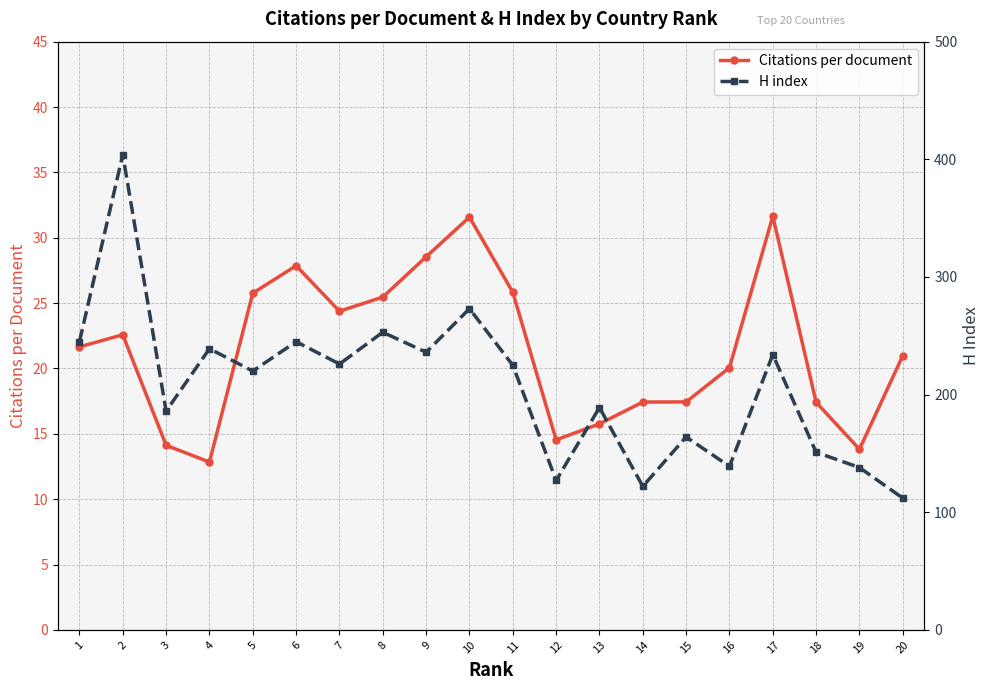

What is the total value across all series at 12?

141.5